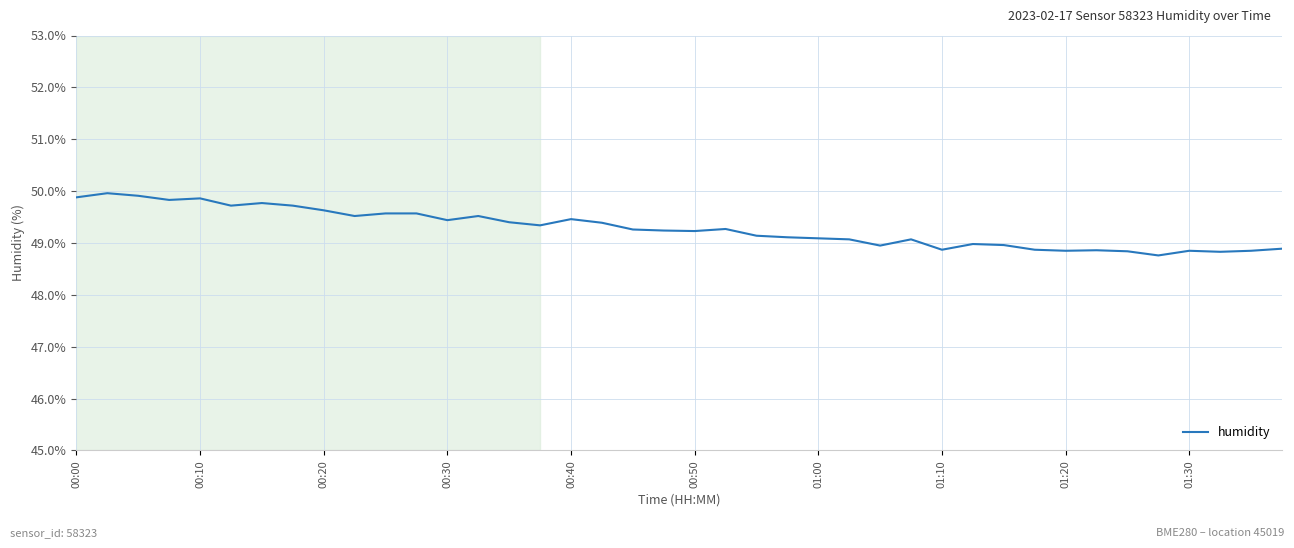

What is the maximum value shown in the chart?

50.0